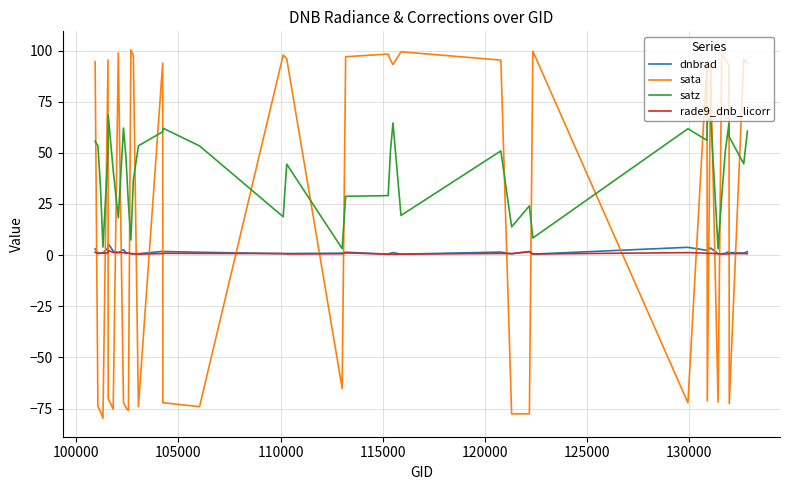

Which series has the largest total across all categories?

satz